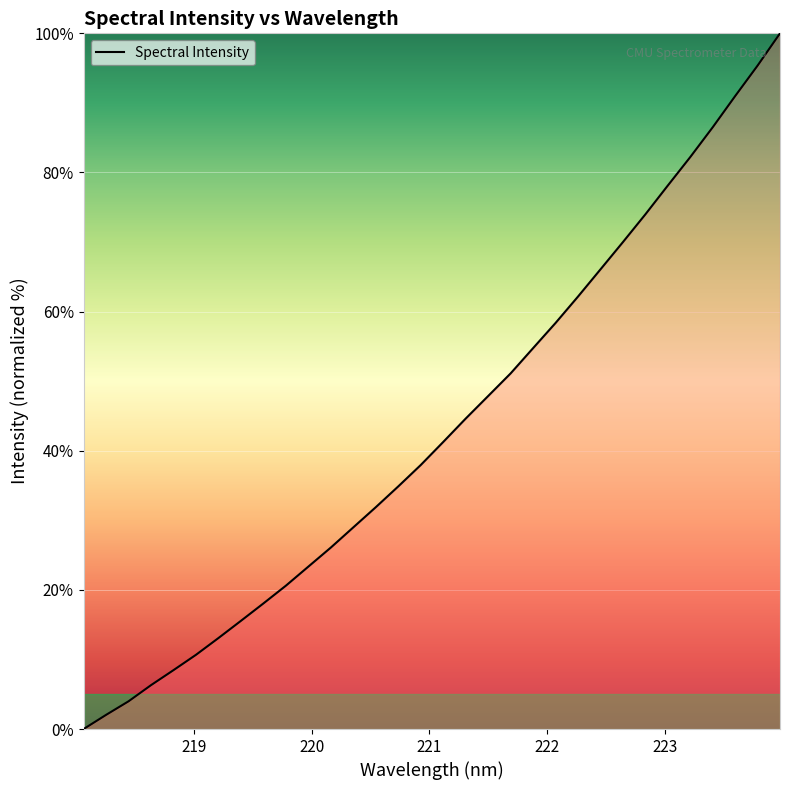

What is the difference between the maximum and minimum values?

100.0